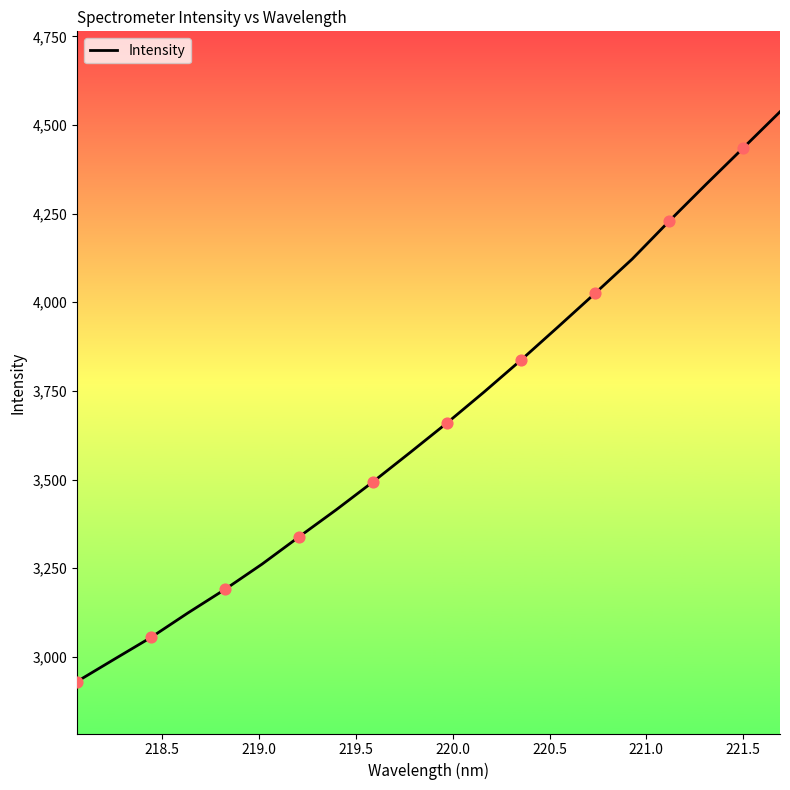

What is the greatest value displayed?

4537.1